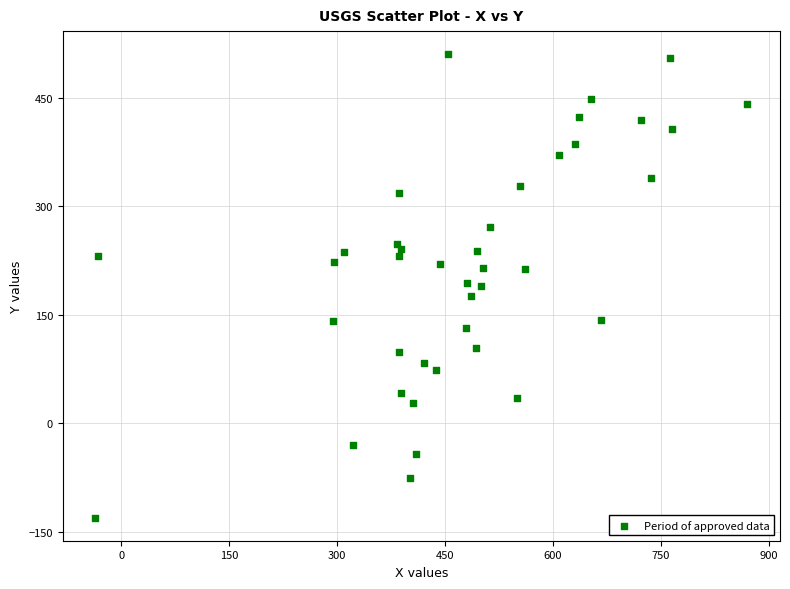

What is the range of Y values (max minus min)?

640.3